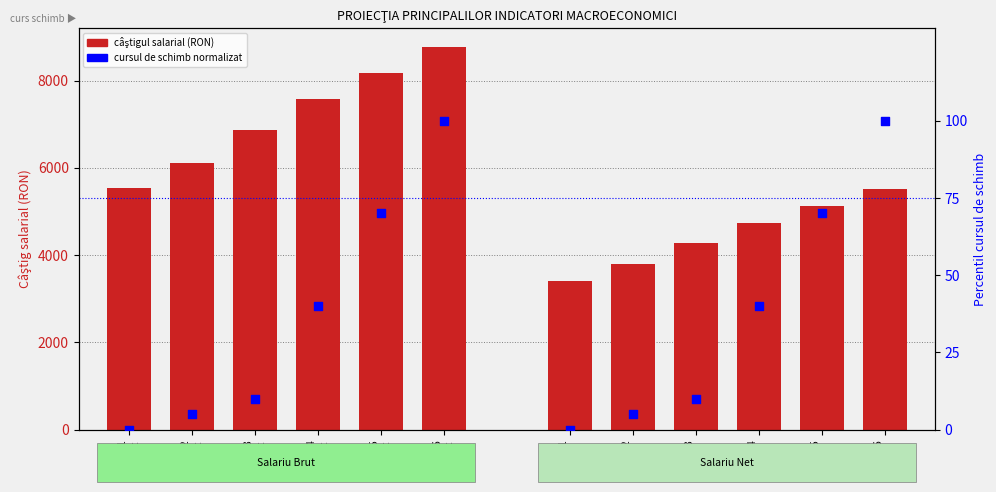

At which category is the sum across all series the highest?

2026
brut